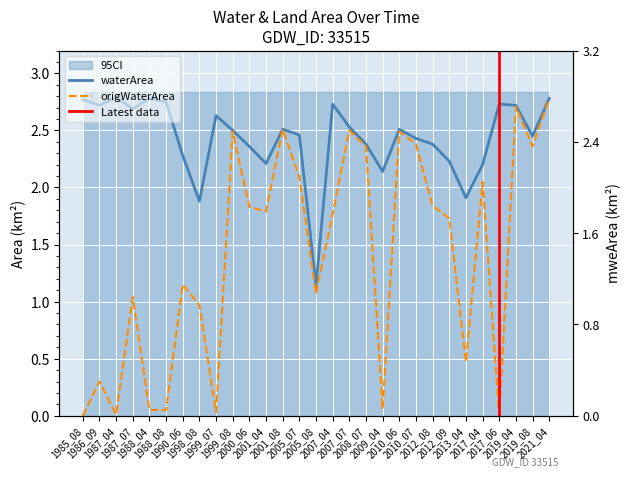

What value does the waterArea series have at 2019_08?

2.5